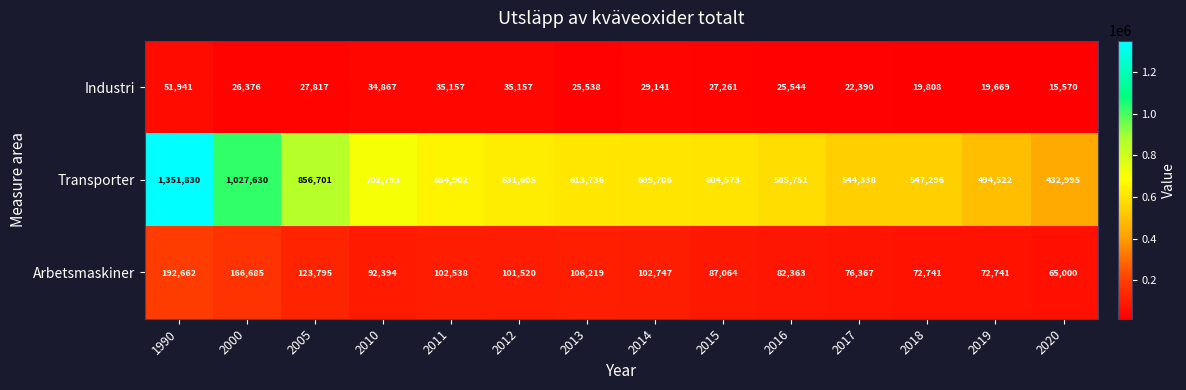

What is the difference between the maximum and minimum values in the Transporter series?

918835